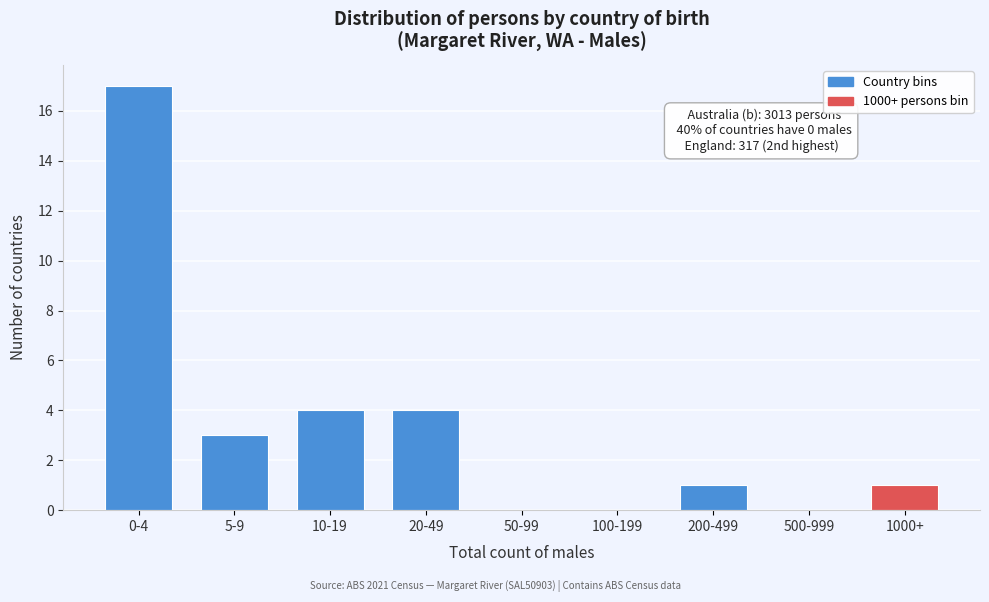

Reading right to left, extract all data points from this chart.

1000+=1	500-999=0	200-499=1	100-199=0	50-99=0	20-49=4	10-19=4	5-9=3	0-4=17